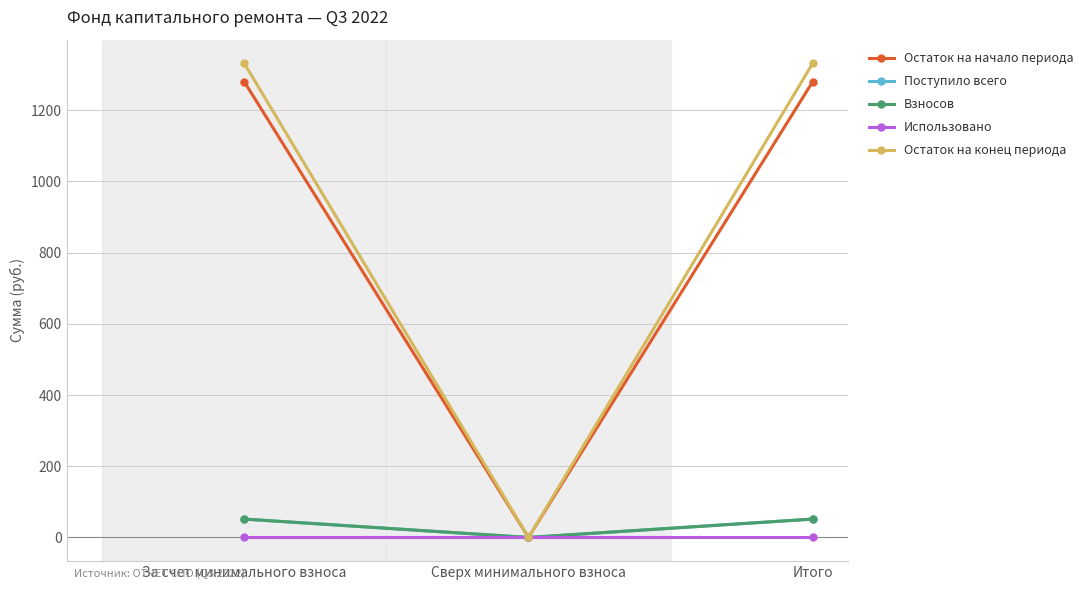

Does the chart have visible grid lines?

Yes